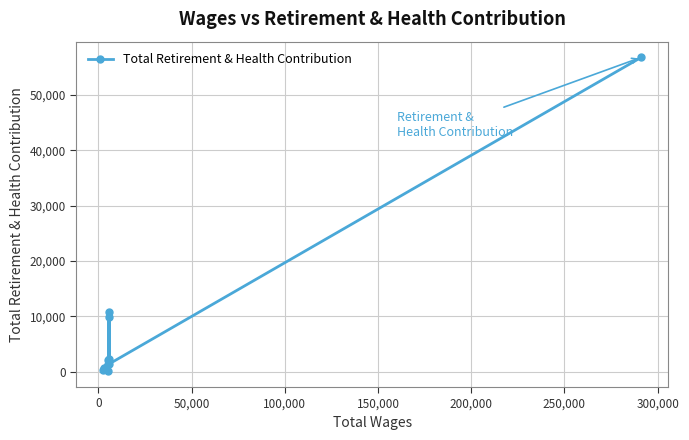

What is the average value?

9342